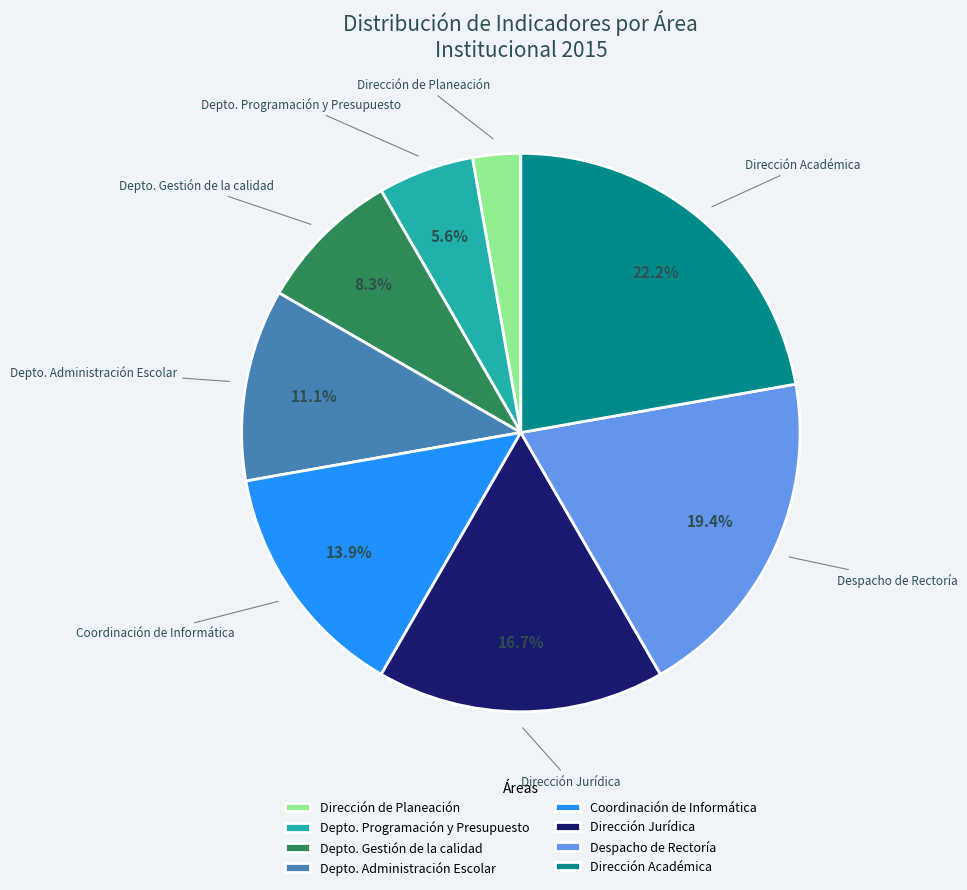

Which category has the smallest portion of the pie?

Dirección de Planeación